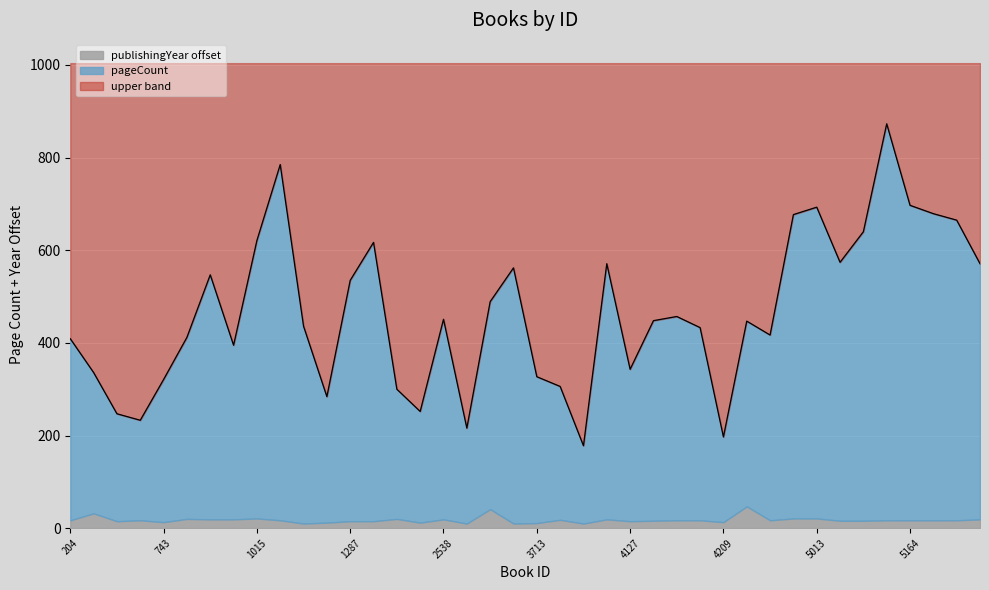

Between 1876 and 2636, which is larger?

2636